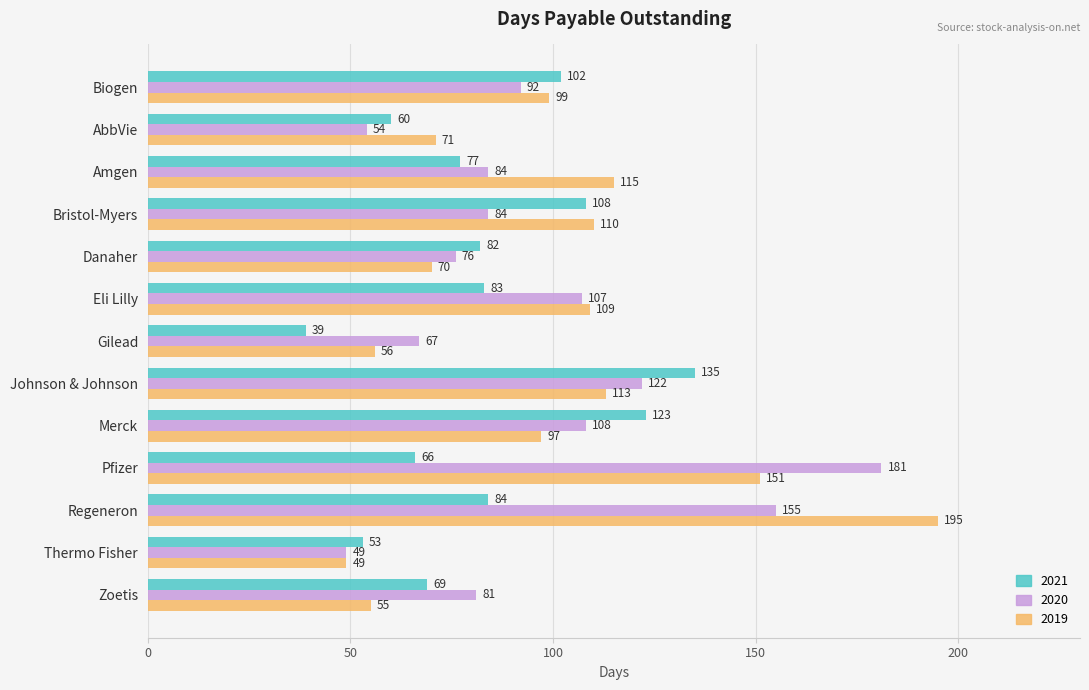

Which series has the widest spread of values?

2019